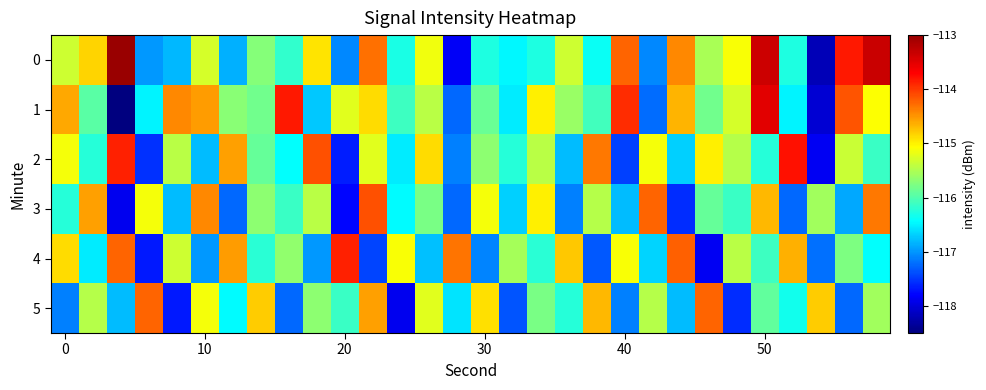

How many distinct data groups are displayed?

6